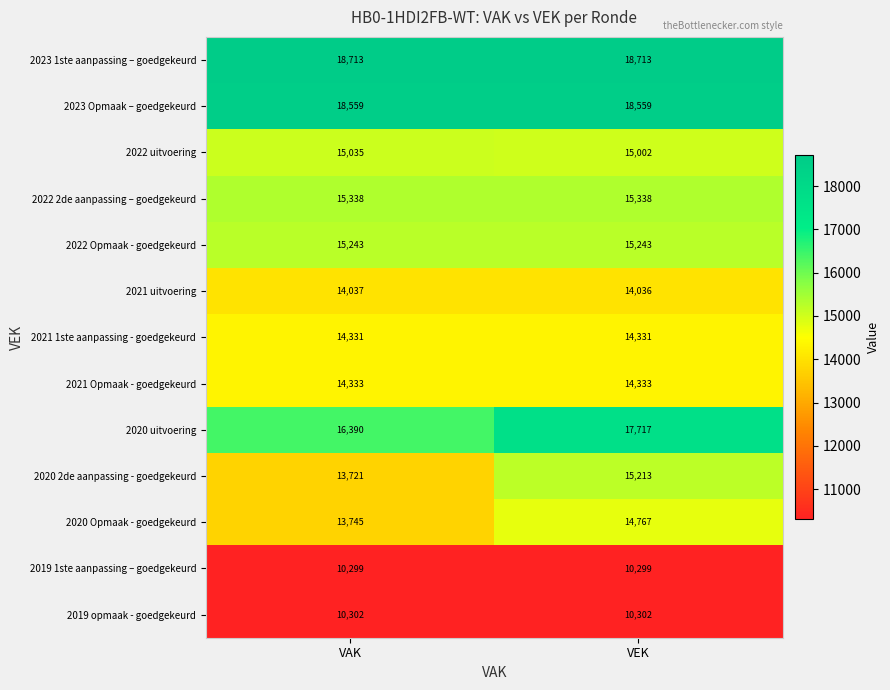

What is the difference between the maximum and minimum values in the 2020 Opmaak - goedgekeurd series?

1022